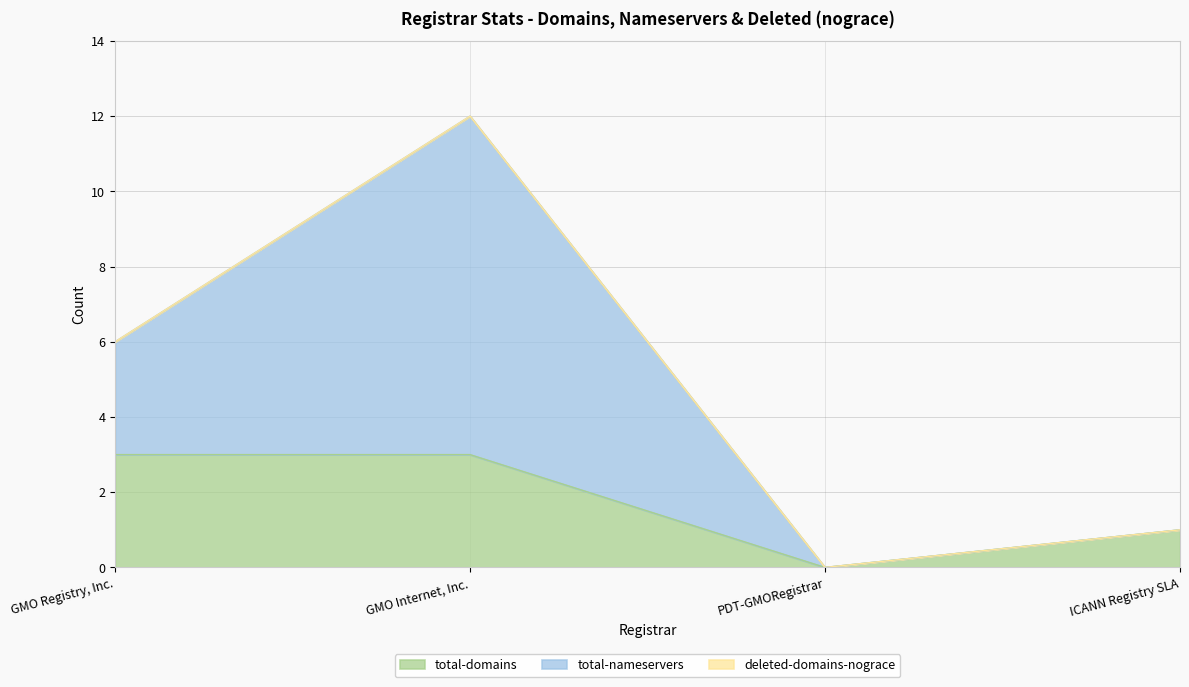

At how many categories does at least one series exceed 9?

1